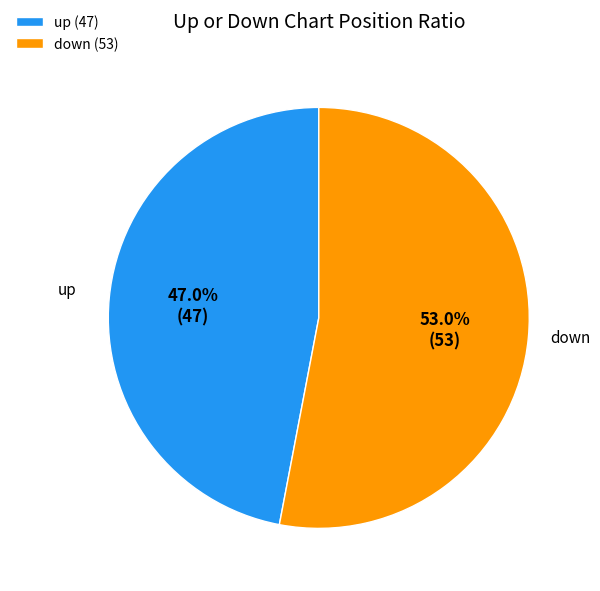

How many segments does this pie chart have?

2